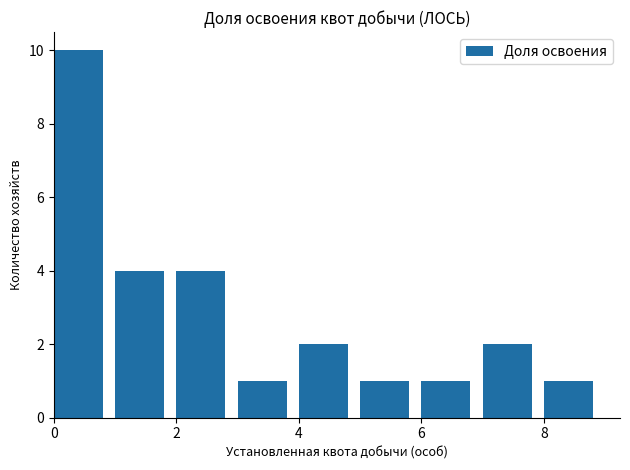

What is the average value?

3